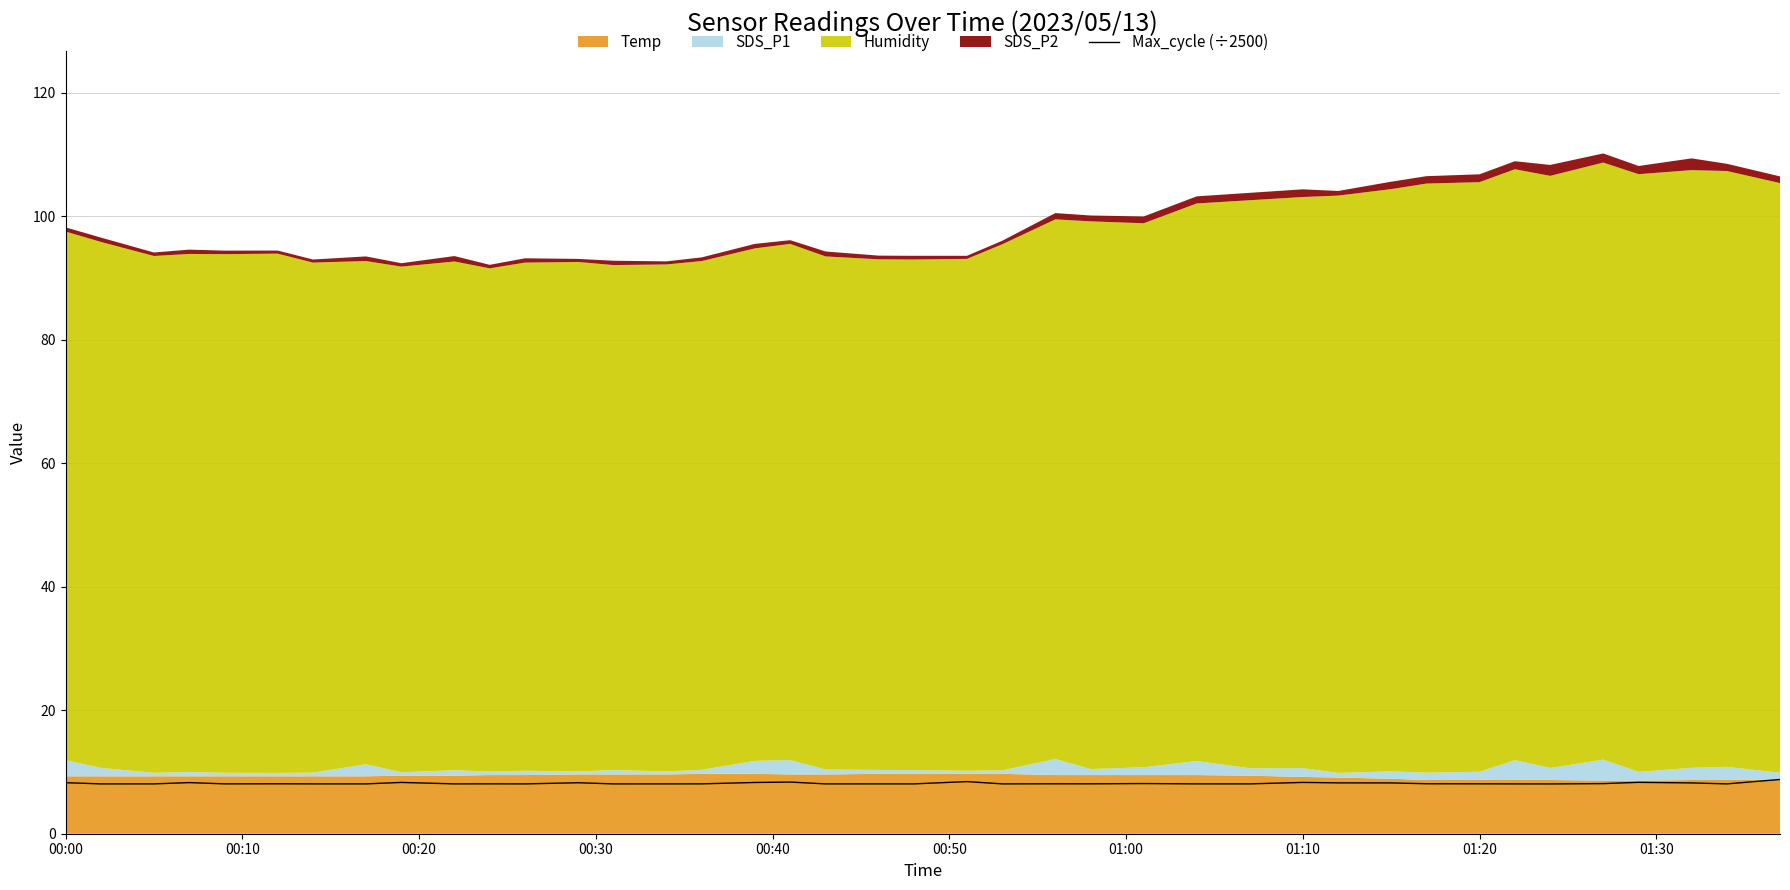

What is the highest value of the Max_cycle (÷2500) series?

8.8